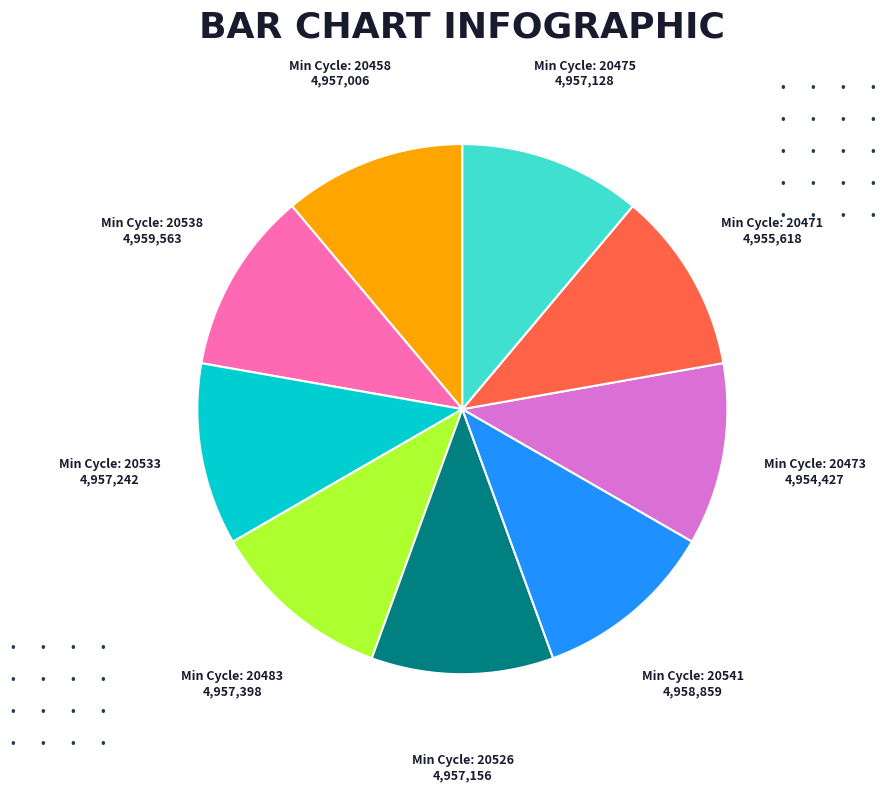

Is there a majority slice in this chart?

No